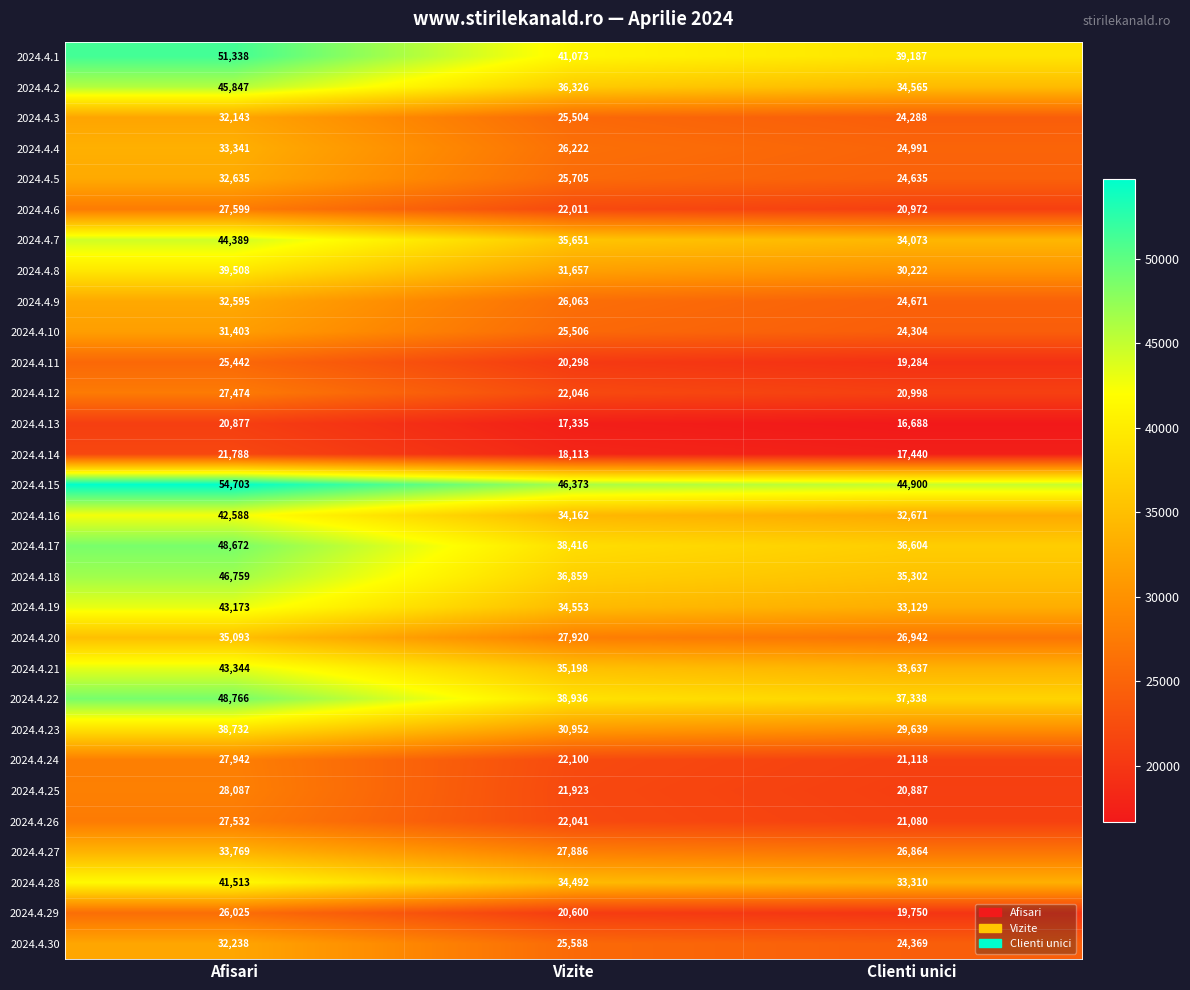

What is the approximate value of 2024.4.26 at Afisari?

27532